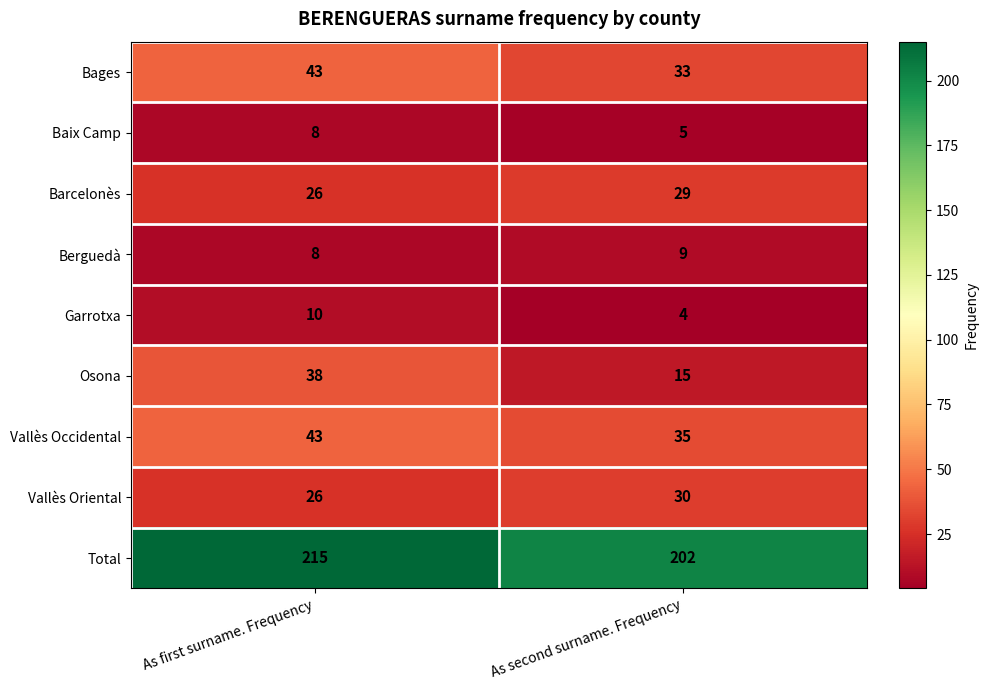

What is the greatest value displayed?

215